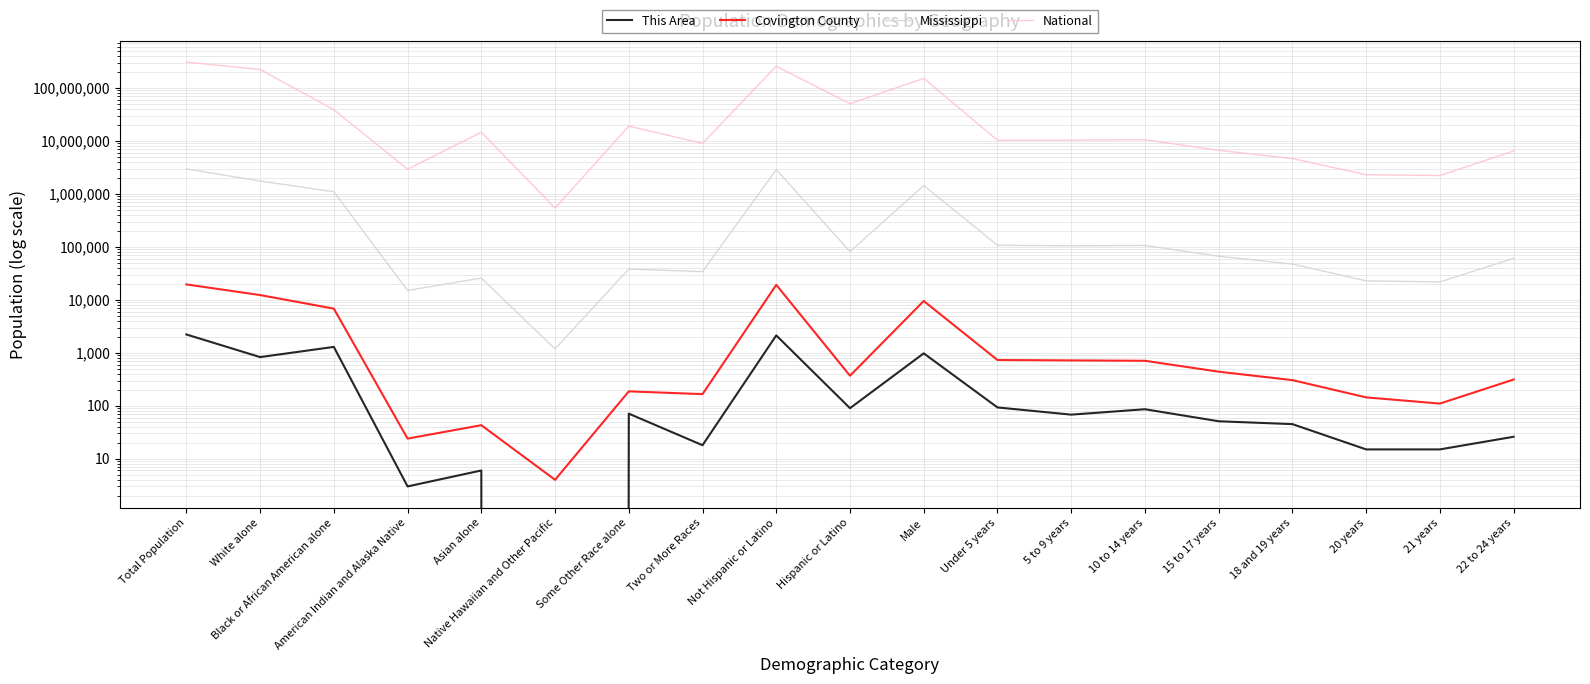

What is the difference between the highest and lowest values at Not Hispanic or Latino?

258265813